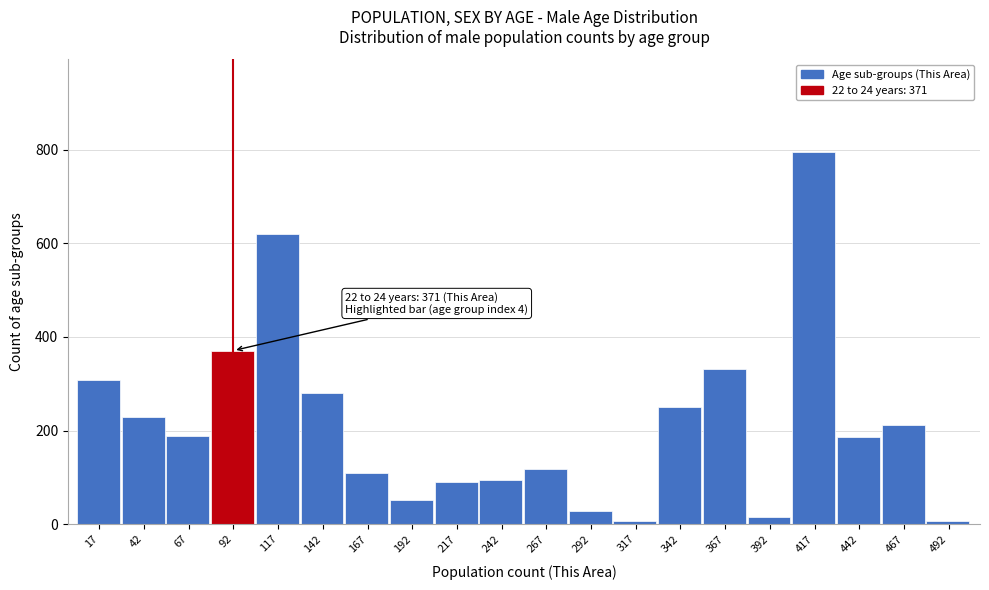

The chart shows a value of 211 at 467. True or false?

True